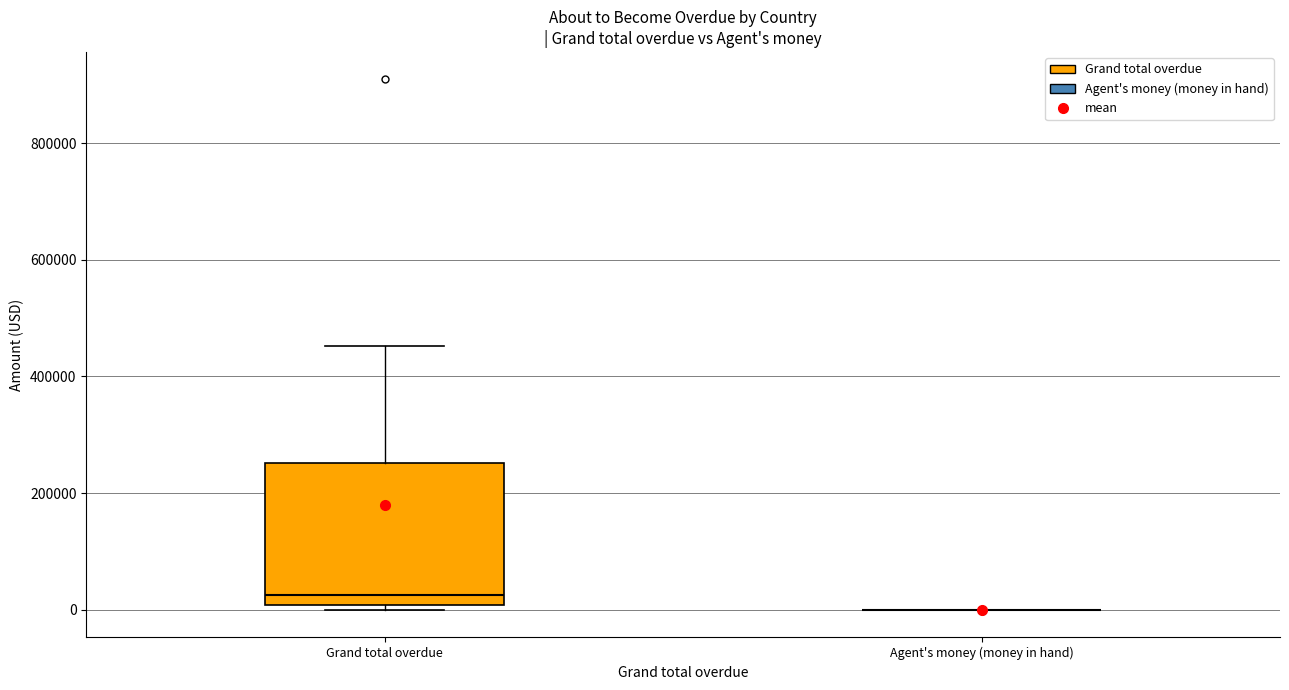

Comparing the boxes themselves (not the whiskers), which one is the tallest?

Grand total overdue